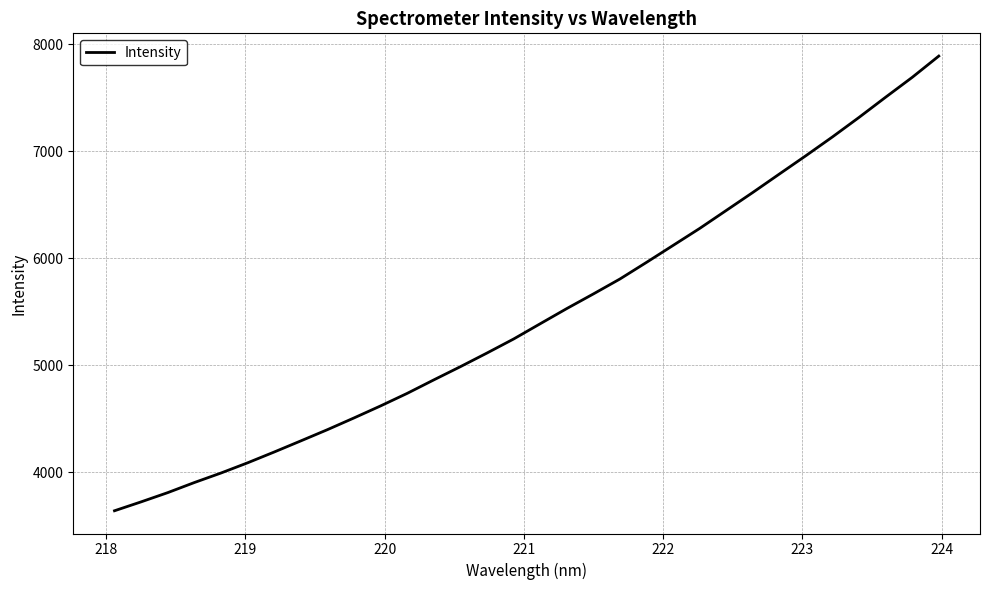

What is the greatest value displayed?

7890.4